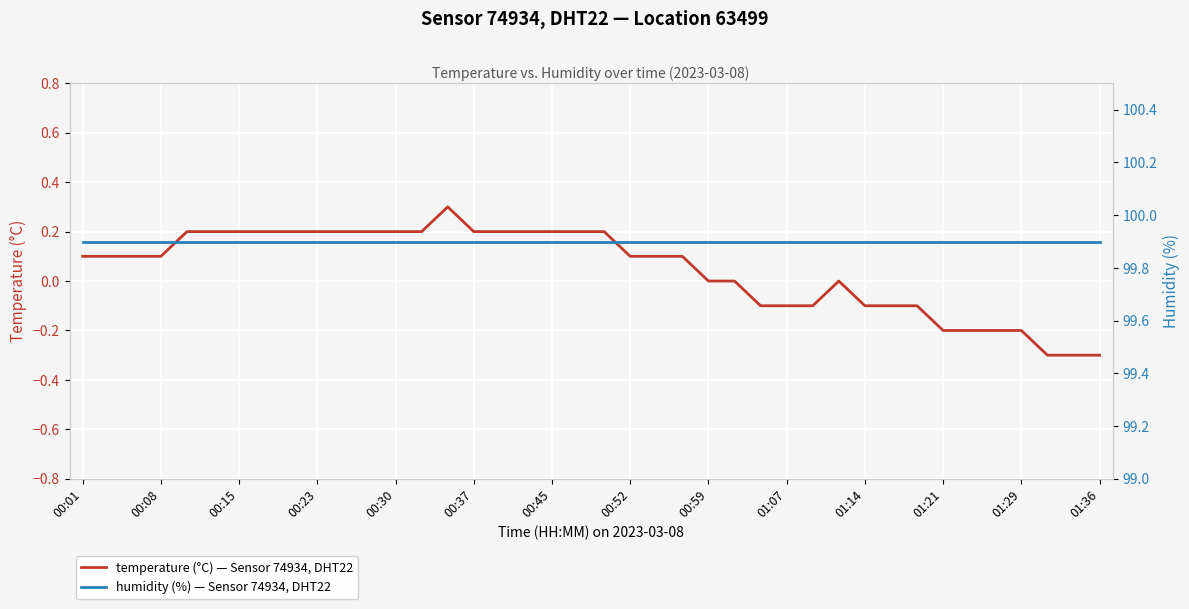

List the series in order of their overall mean, highest first.

humidity (%) — Sensor 74934, DHT22, temperature (°C) — Sensor 74934, DHT22